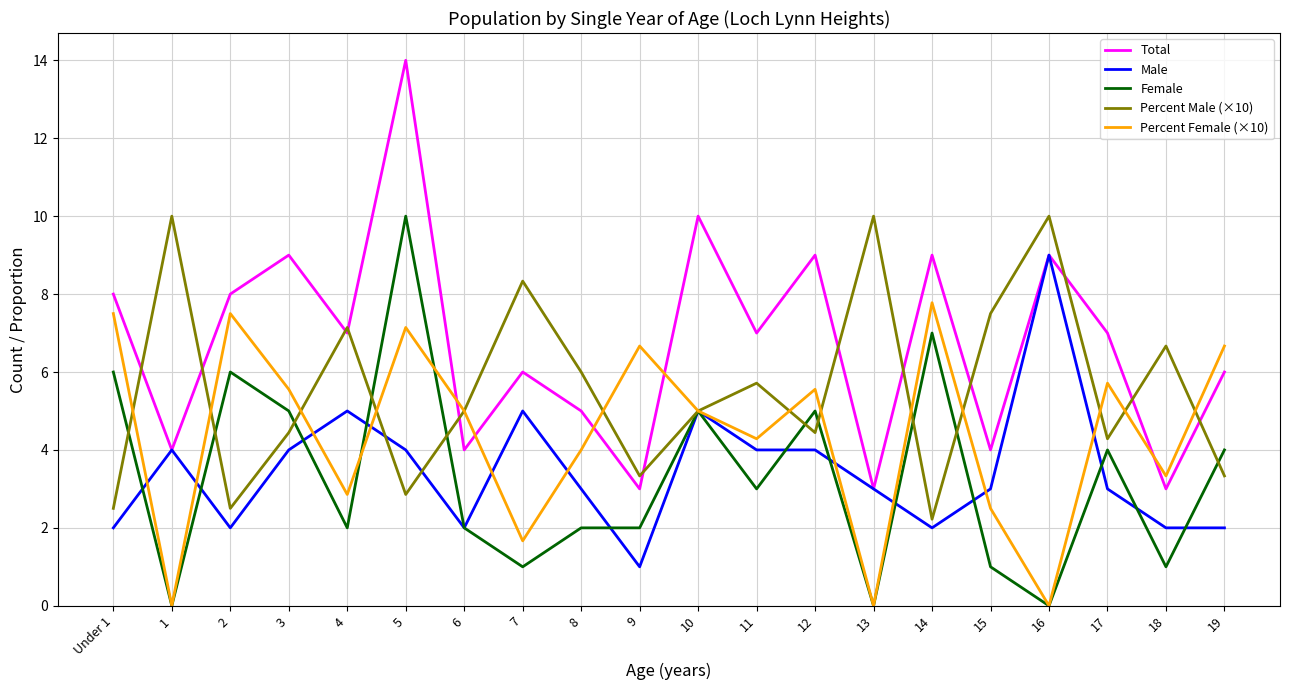

True or false: Total has more than 0 interior local peaks.

True